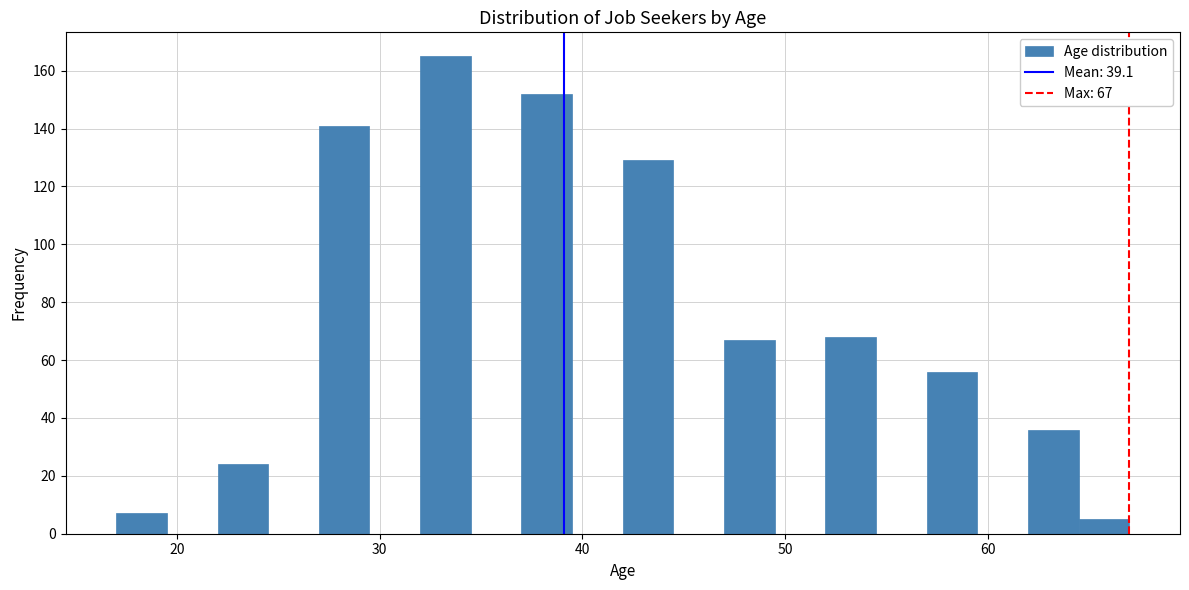

Read against the x-axis, roughly where is the centre of the tallest bar?

33